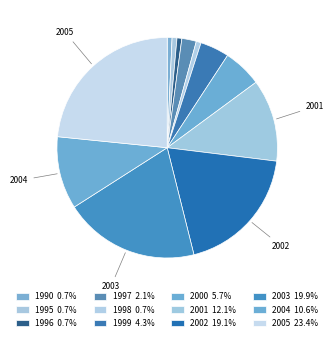

To the nearest percent, what percentage of the pie is 1990?

1%